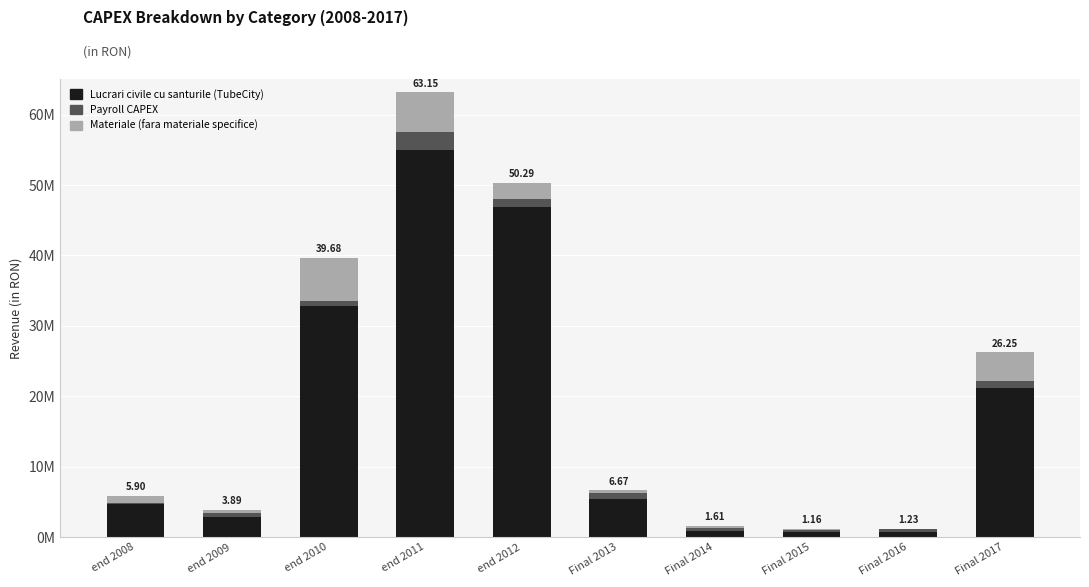

What is the sum of all Lucrari civile cu santurile (TubeCity) values?

171185404.5